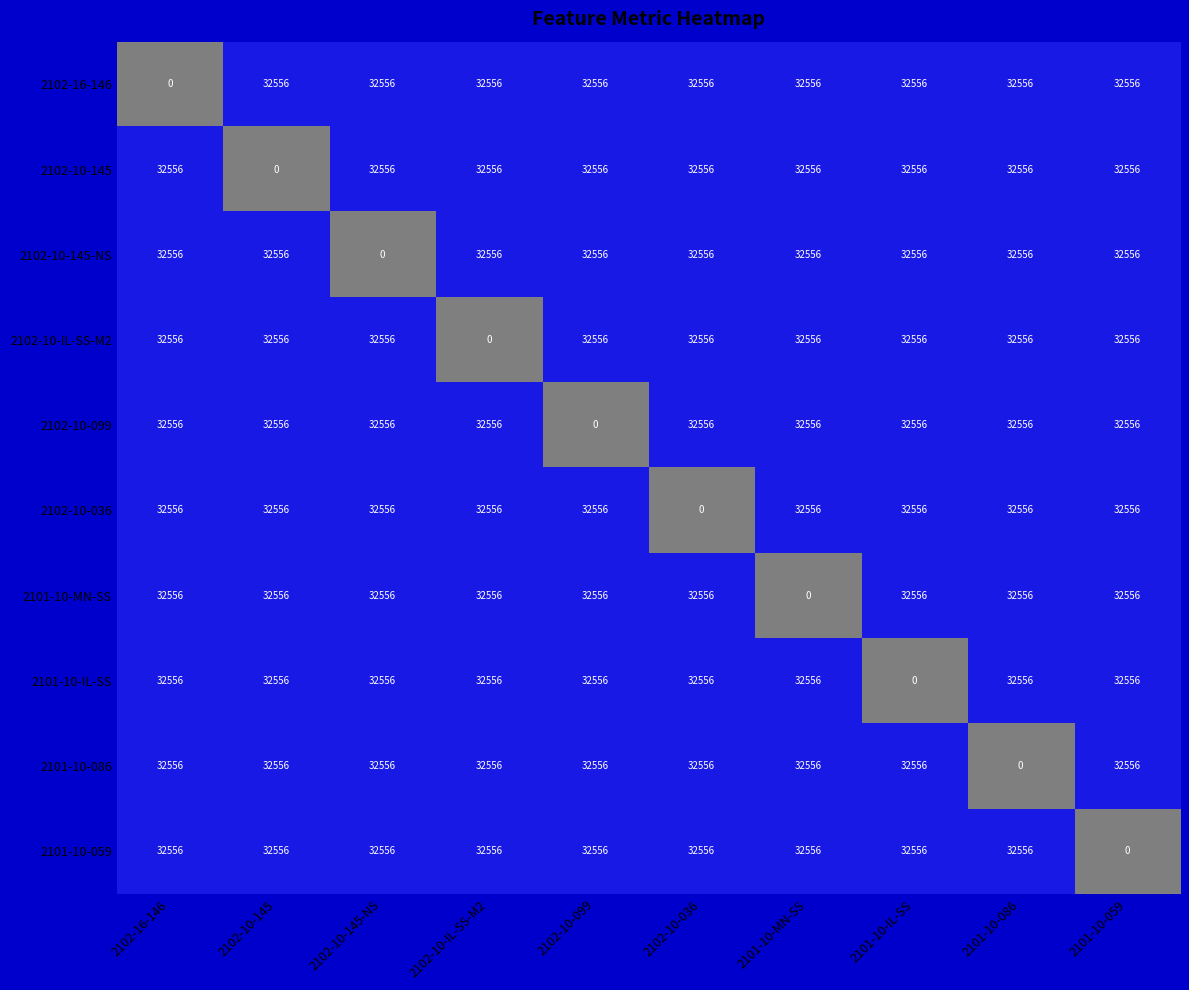

What is the maximum value shown in the chart?

32556